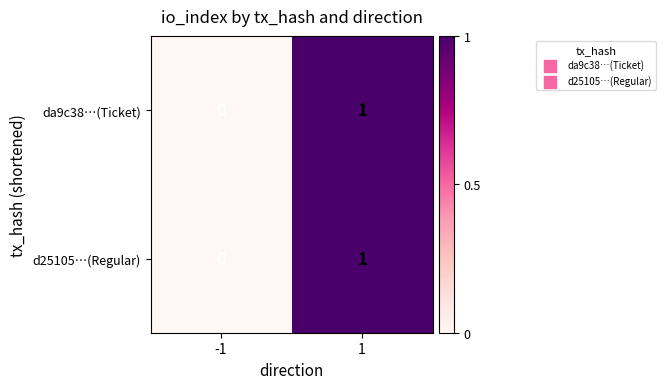

List the labels in order of da9c38…(Ticket) value, largest first.

1, -1